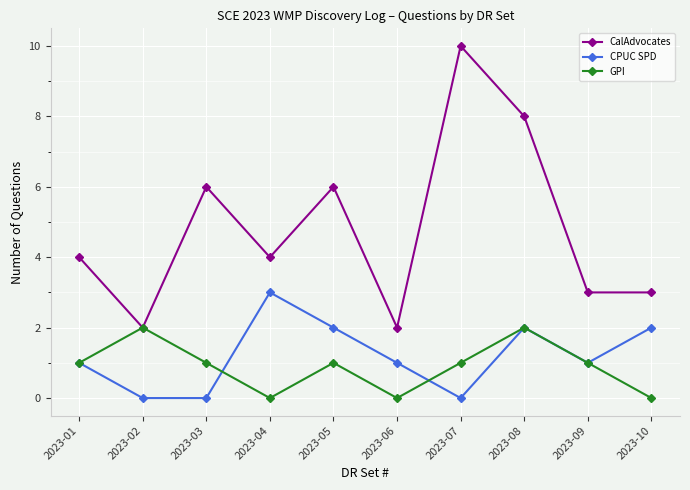

True or false: CPUC SPD has a value of 2 at 2023-10.

True